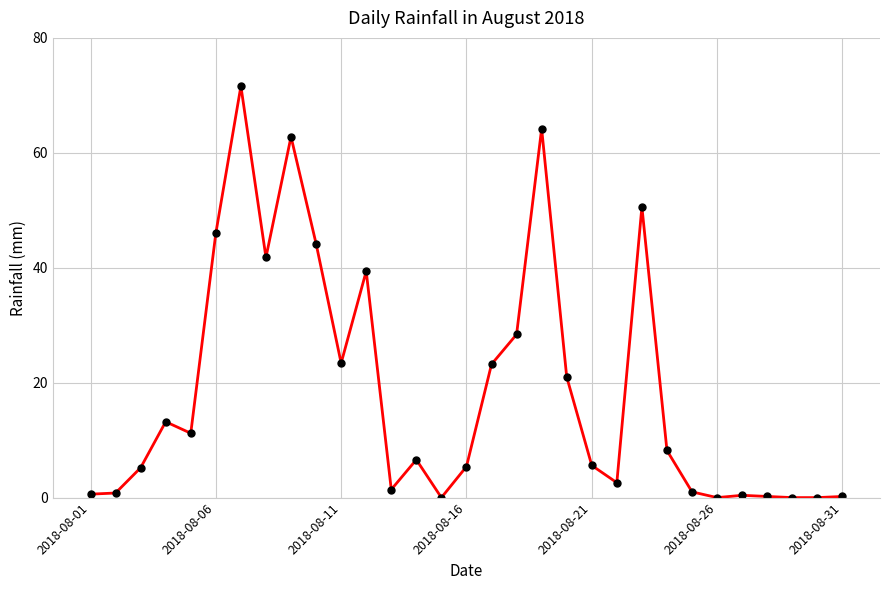

Is this an area chart (filled region under the line)?

No